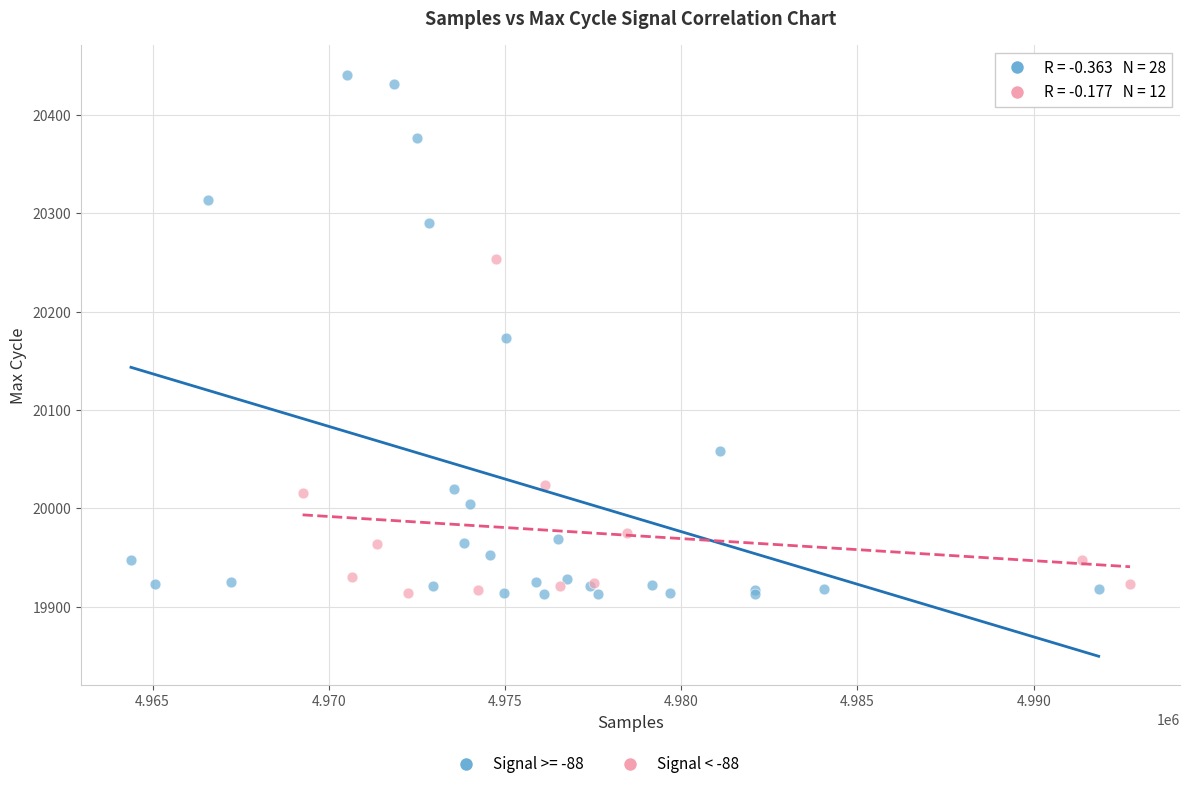

Which series has the largest Y range (max minus min)?

Signal >= -88